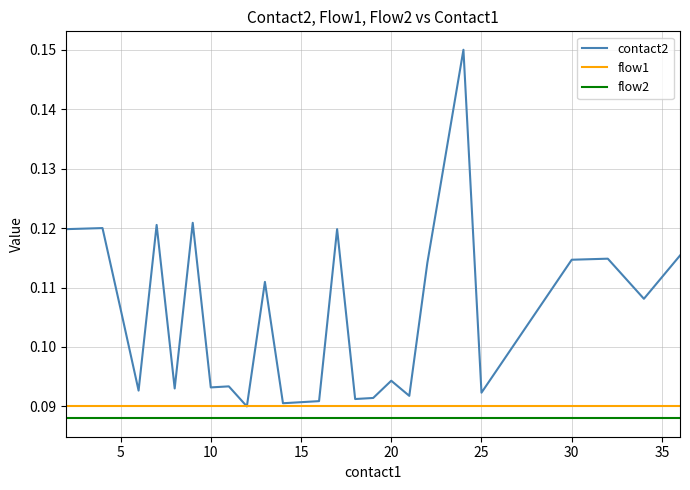

Does the chart have visible grid lines?

Yes